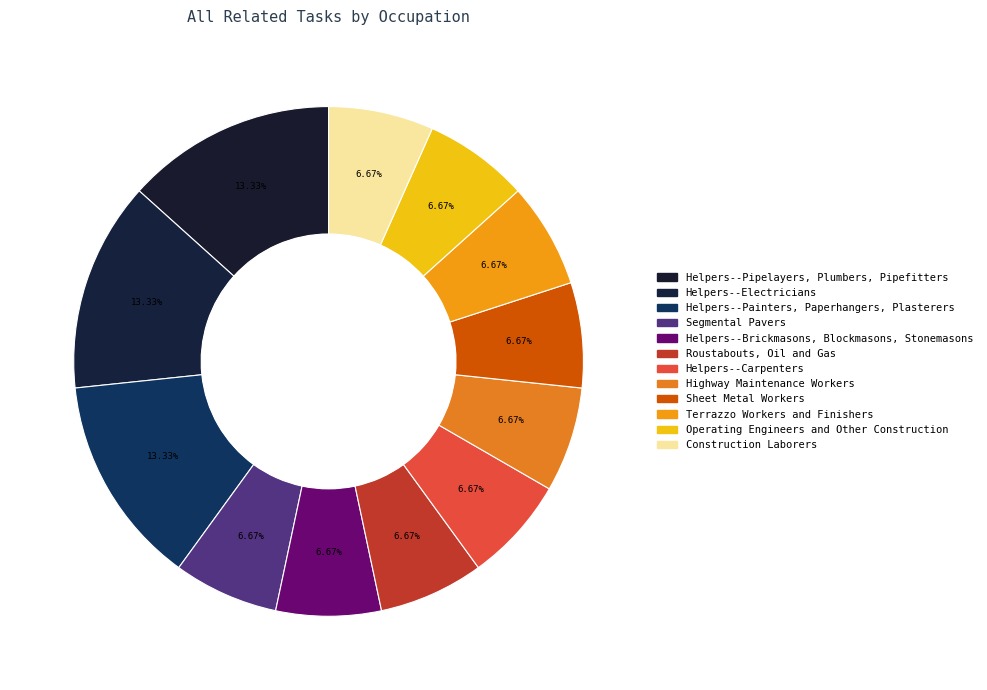

Which category has the biggest portion of the pie?

Helpers--Pipelayers, Plumbers, Pipefitters